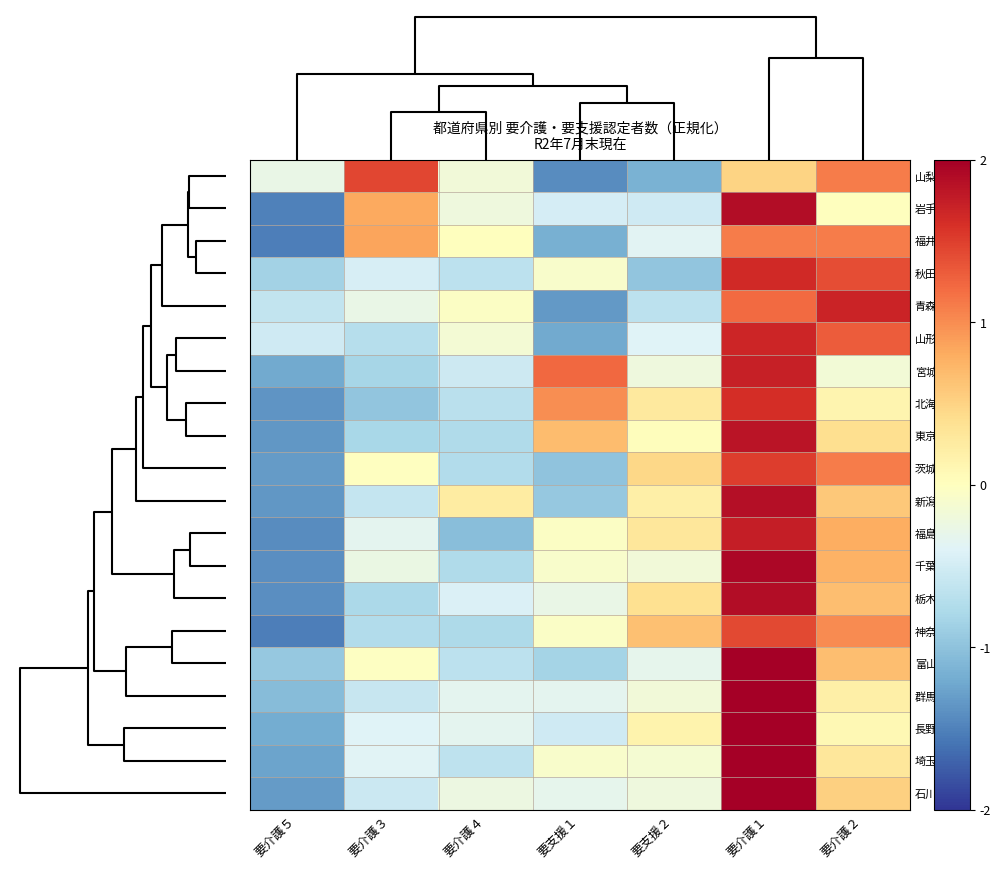

List the series in order of their peak value, highest first.

群馬県, 長野県, 埼玉県, 石川県, 富山県, 千葉県, 岩手県, 栃木県, 新潟県, 東京都, 福島県, 宮城県, 青森県, 山形県, 秋田県, 北海道, 茨城県, 山梨県, 神奈川県, 福井県